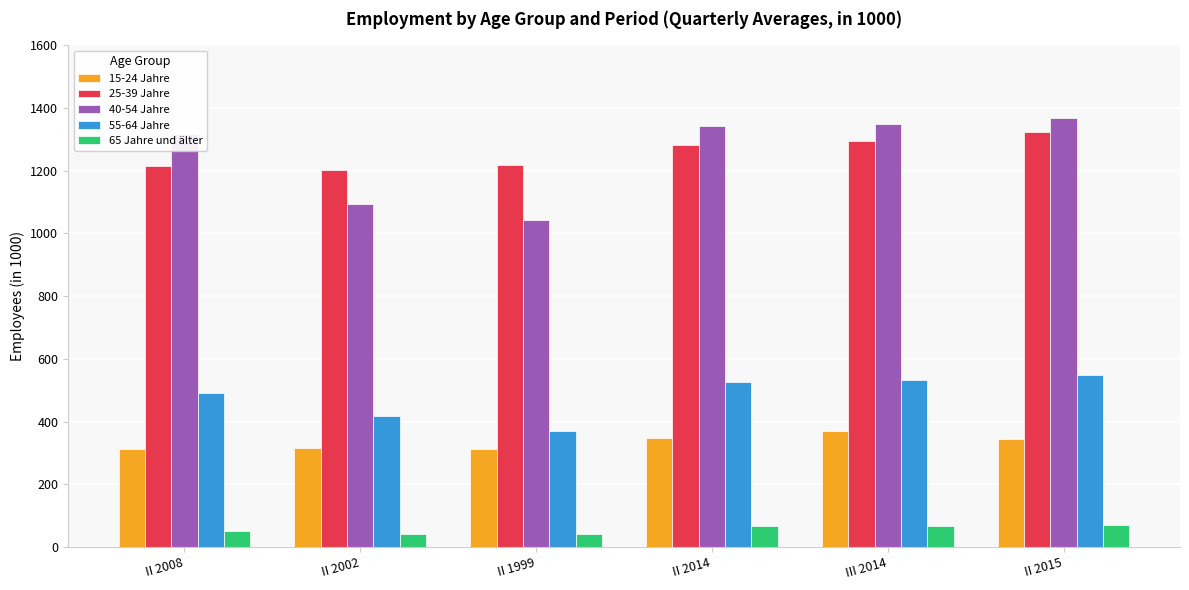

At which label does 25-39 Jahre first exceed 1280?

II 2014